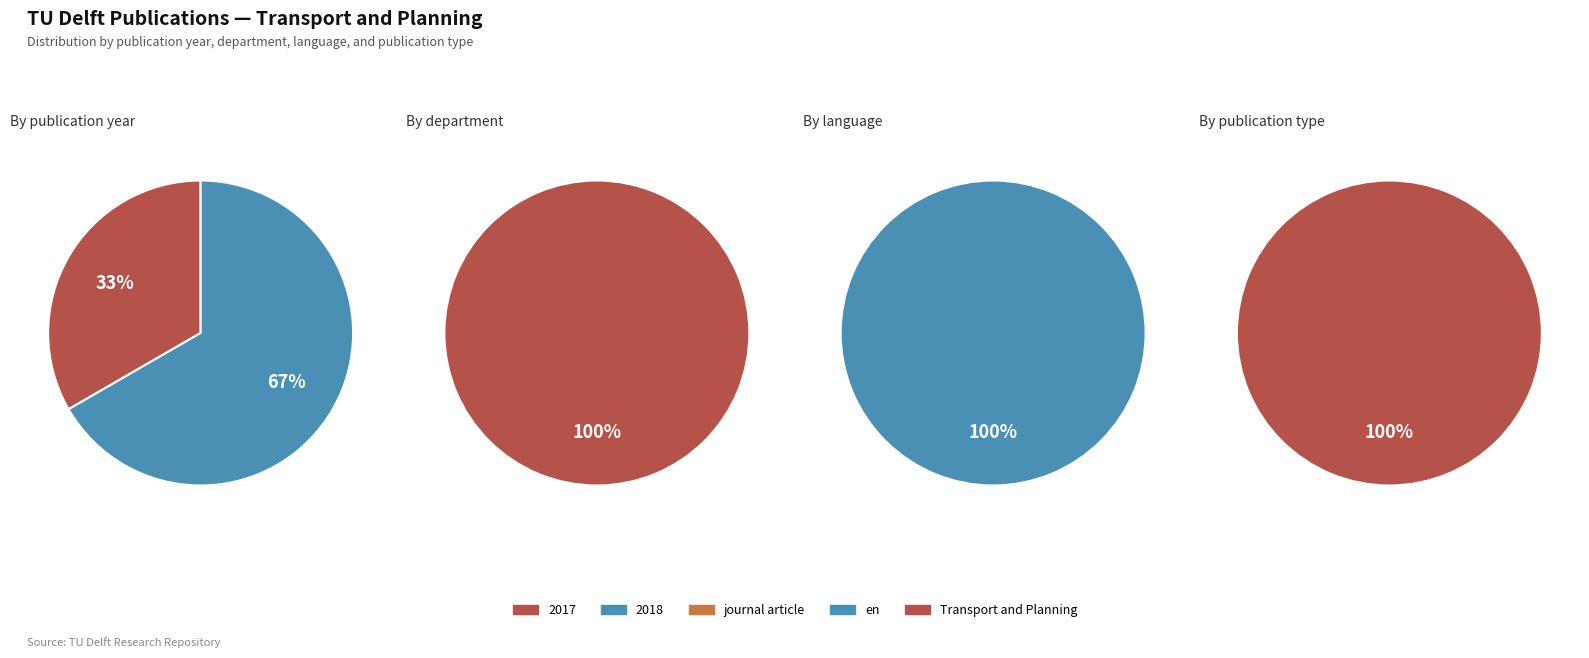

Which has a higher value, 2017 or 2?

2